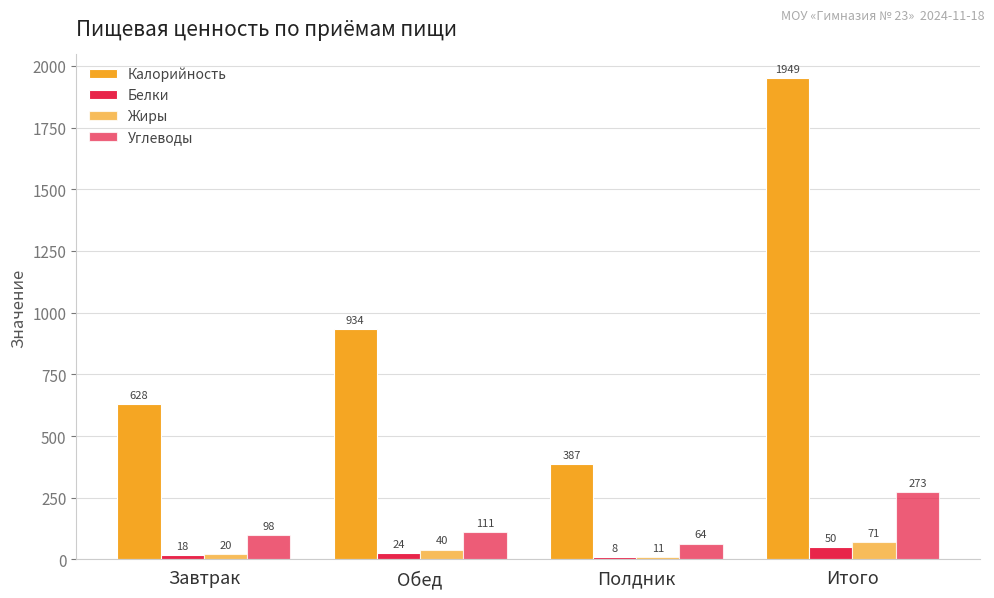

How many bars are there in total?

16